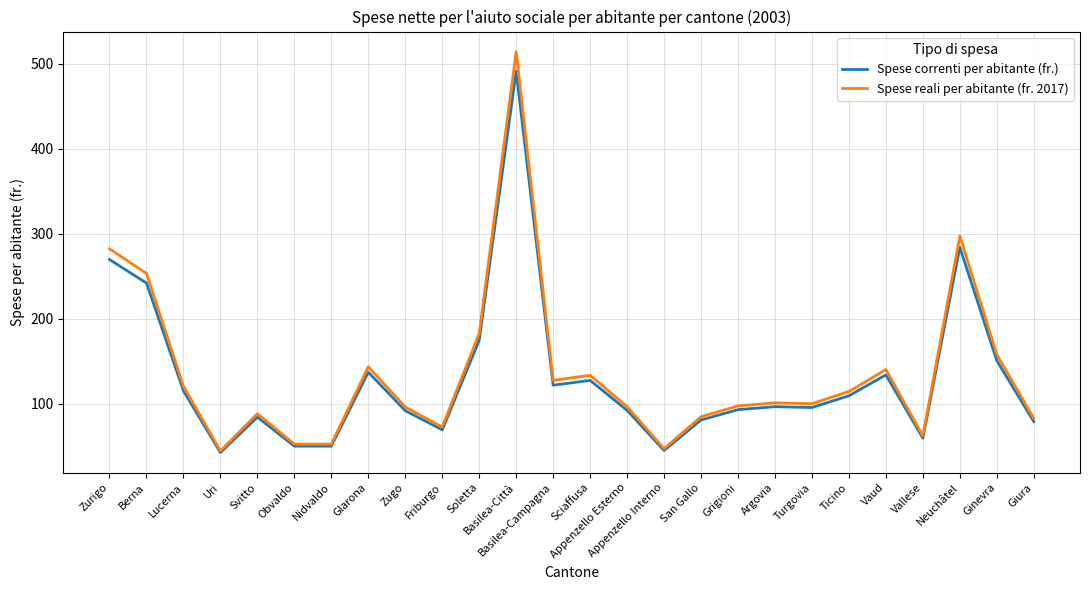

What is the maximum value shown in the chart?

514.1